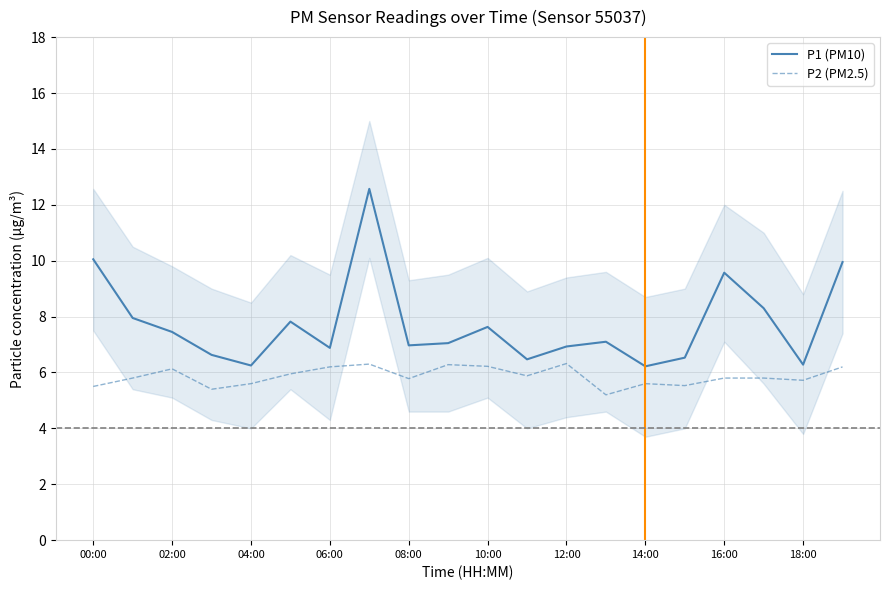

Where is the first local maximum for P2 (PM2.5)?

02:00